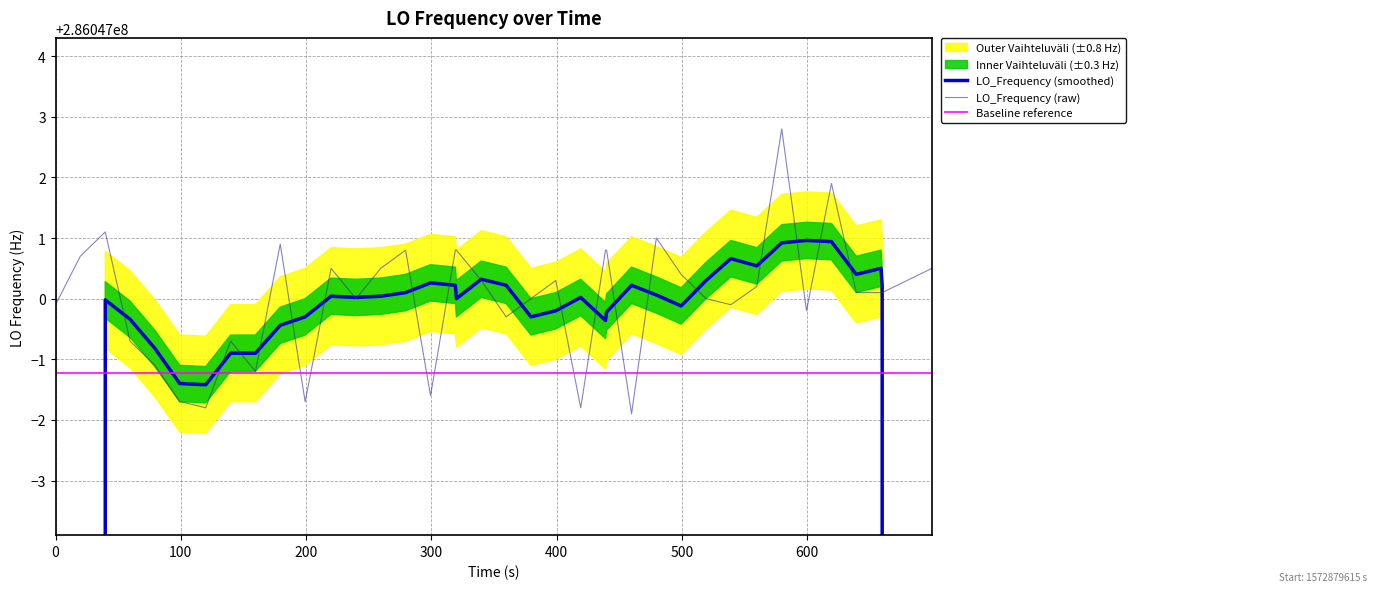

Reading left to right, list all the values displayed in this chart.

LO_Frequency (smoothed): 171628200.3	228837600.2	286047000.0	286046999.7	286046999.2	286046998.6	286046998.6	286046998.6	286046999.1	286046999.1	286046999.6	286046999.7	286047000.0	286047000.0	286047000.0	286047000.1	286047000.3	286047000.2	286047000.0	286047000.3	286047000.2	286046999.7	286046999.8	286047000.0	286046999.6	286046999.8	286047000.2	286047000.1	286046999.9	286047000.3	286047000.7	286047000.5	286047000.9	286047001.0	286047000.9	286047000.4	286047000.5	286047000.2	228837600.2	171628200.2
LO_Frequency (raw): 286046999.9	286047000.7	286047001.1	286046999.3	286046998.9	286046998.3	286046998.3	286046998.2	286046999.3	286046998.8	286047000.9	286046998.3	286047000.5	286047000.0	286047000.5	286047000.8	286046998.4	286047000.8	286047000.8	286047000.3	286046999.7	286047000.0	286047000.3	286046998.2	286047000.8	286047000.8	286046998.1	286047001.0	286047000.4	286047000.0	286046999.9	286047000.2	286047002.8	286046999.8	286047001.9	286047000.1	286047000.1	286047000.1	286047000.3	286047000.5
Baseline reference: 286046998.8	286046998.8	286046998.8	286046998.8	286046998.8	286046998.8	286046998.8	286046998.8	286046998.8	286046998.8	286046998.8	286046998.8	286046998.8	286046998.8	286046998.8	286046998.8	286046998.8	286046998.8	286046998.8	286046998.8	286046998.8	286046998.8	286046998.8	286046998.8	286046998.8	286046998.8	286046998.8	286046998.8	286046998.8	286046998.8	286046998.8	286046998.8	286046998.8	286046998.8	286046998.8	286046998.8	286046998.8	286046998.8	286046998.8	286046998.8